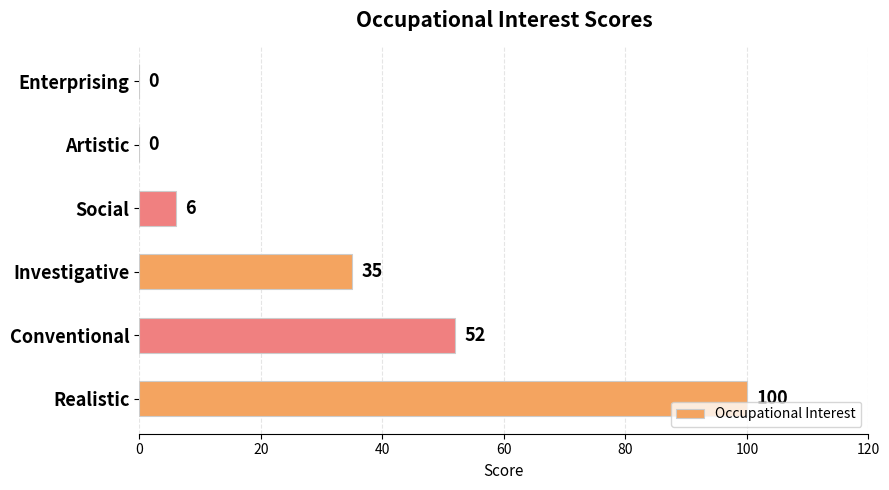

What is the maximum value shown in the chart?

100